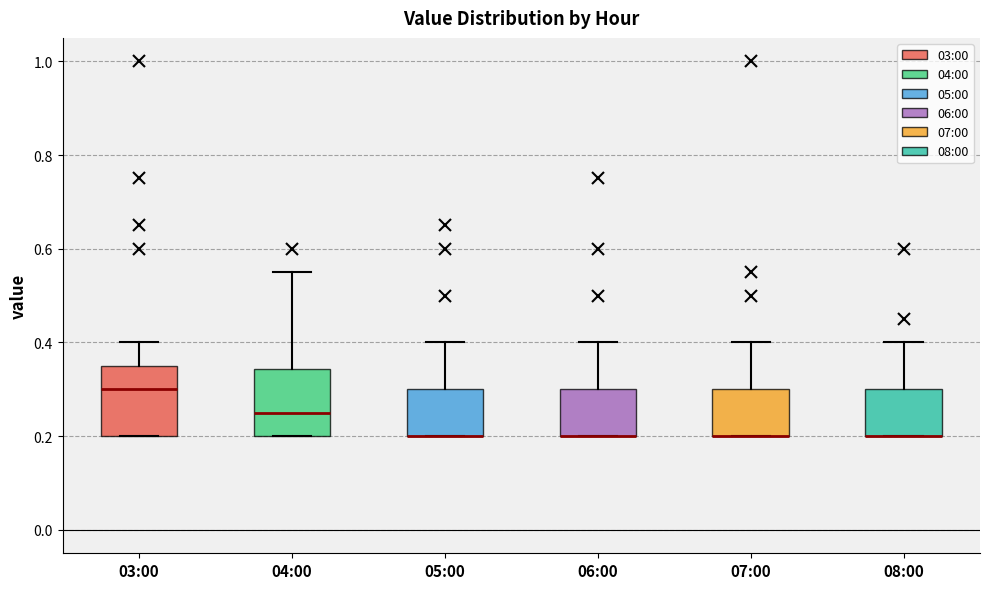

Reading left to right, read every box against the y-axis: the position of its median line, the range the box covers, and the ends of its whiskers. The values are not printed on the chart, so give them approximately, as read against the axis.

03:00: median 0.30, box 0.20 to 0.36, whiskers 0.20 to 0.40
04:00: median 0.26, box 0.20 to 0.34, whiskers 0.20 to 0.56
05:00: median 0.20 (drawn on the box's lower edge), box 0.20 to 0.30, whiskers 0.20 to 0.40
06:00: median 0.20 (drawn on the box's lower edge), box 0.20 to 0.30, whiskers 0.20 to 0.40
07:00: median 0.20 (drawn on the box's lower edge), box 0.20 to 0.30, whiskers 0.20 to 0.40
08:00: median 0.20 (drawn on the box's lower edge), box 0.20 to 0.30, whiskers 0.20 to 0.40